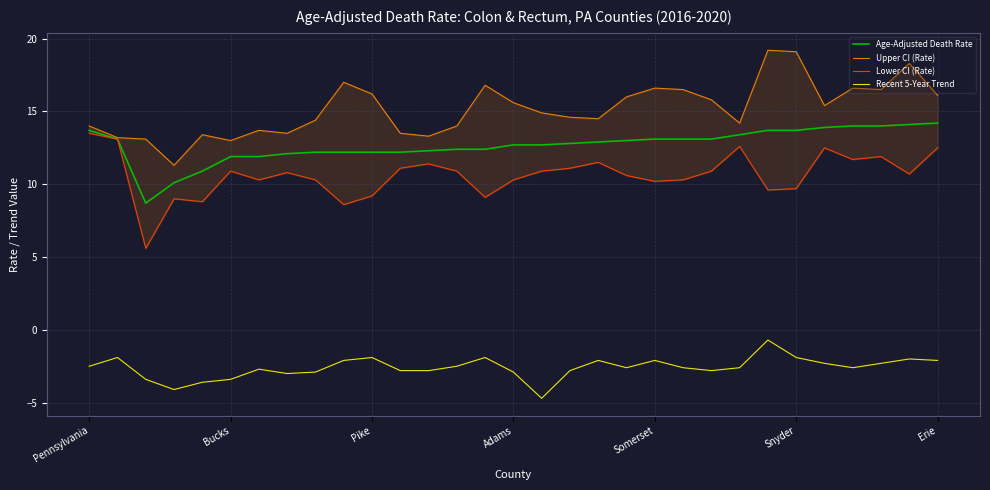

True or false: Age-Adjusted Death Rate and Upper CI (Rate) intersect in this chart.

False